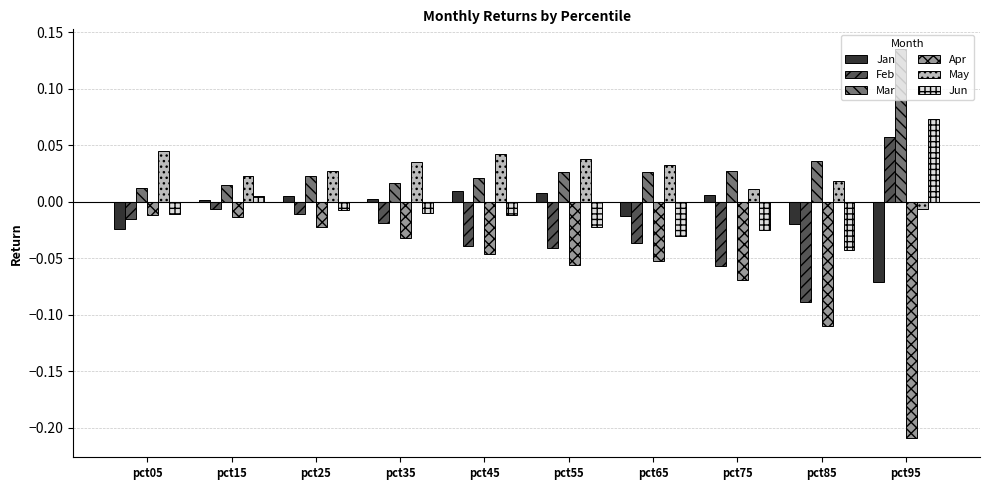

What is the sum of all Apr values?

-0.6